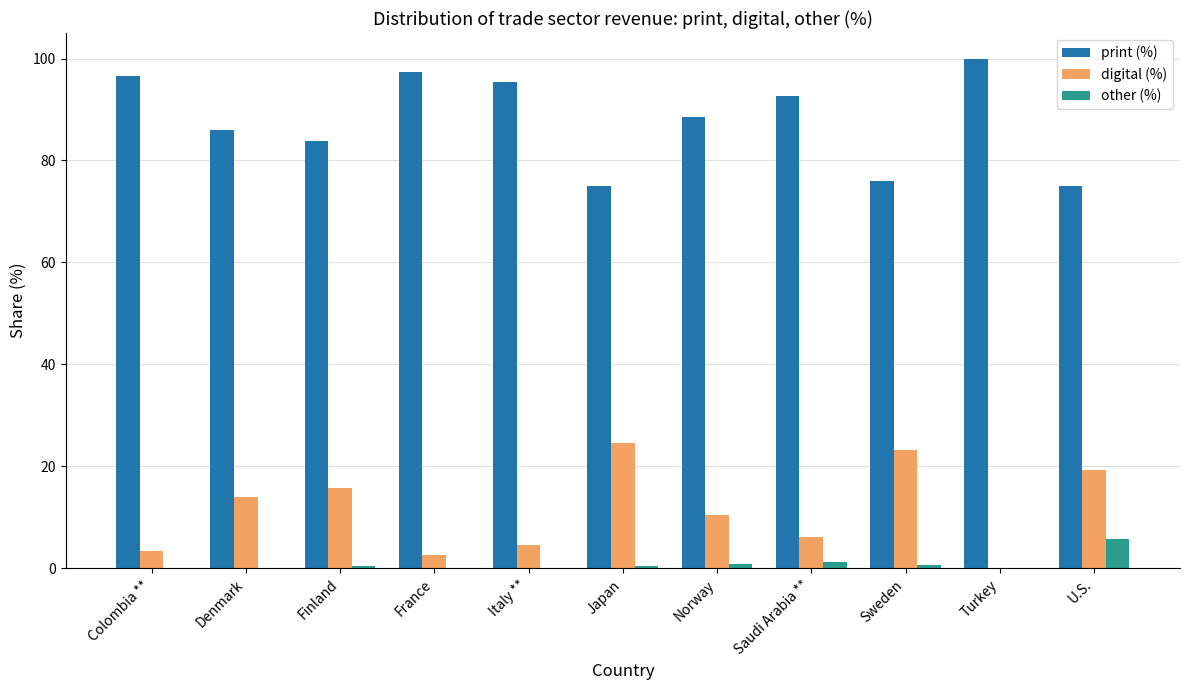

The other (%) series shows 0.0 at Colombia **. True or false?

True